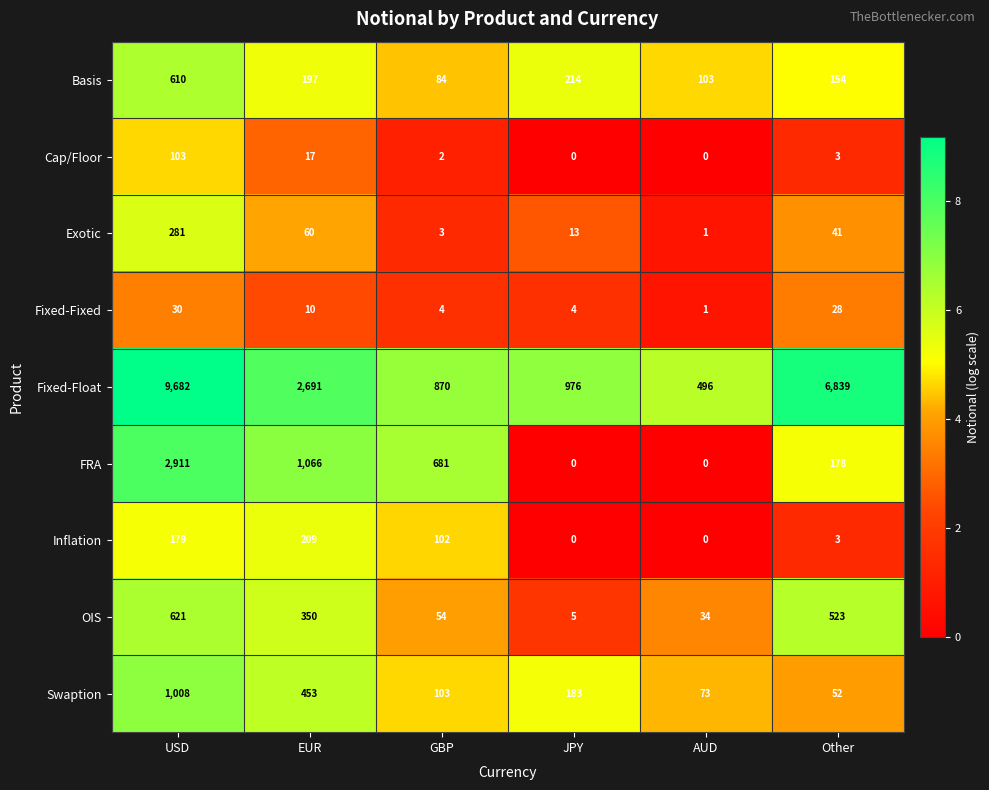

What is the difference between the highest and lowest values at AUD?

496